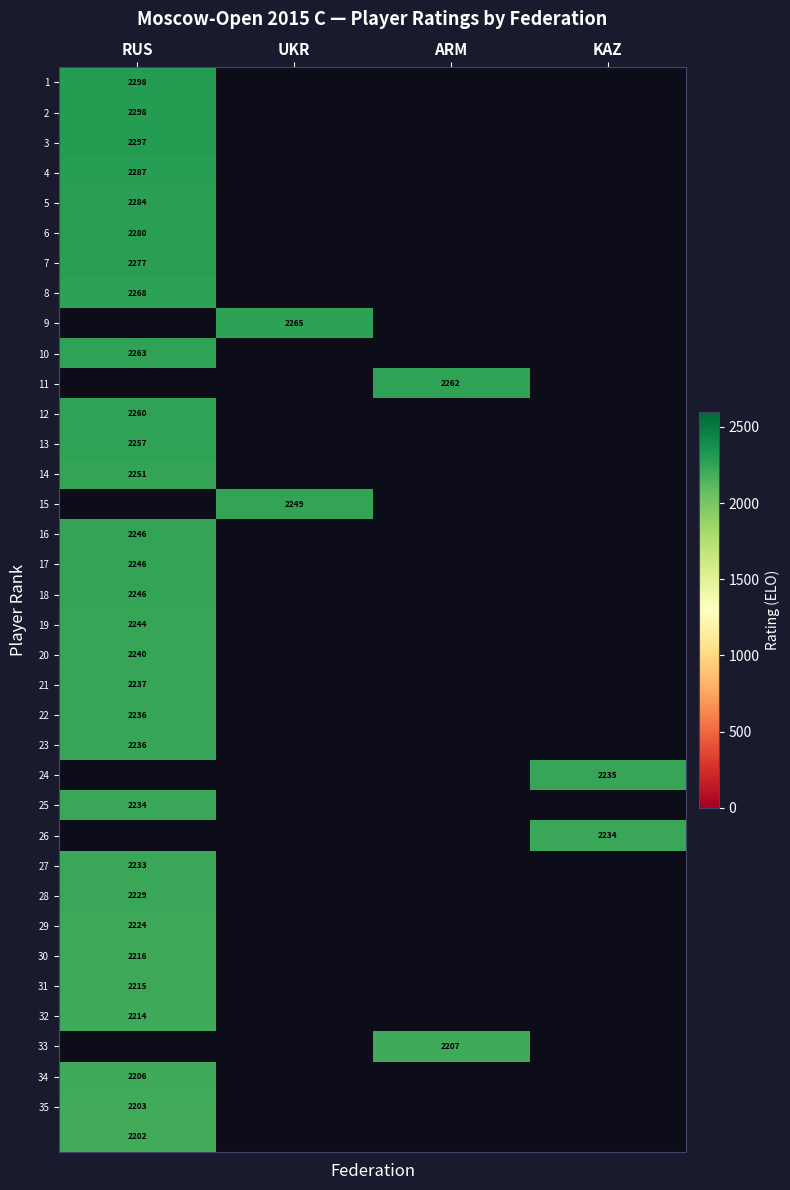

True or false: 10 has a value of 2263 at RUS.

True